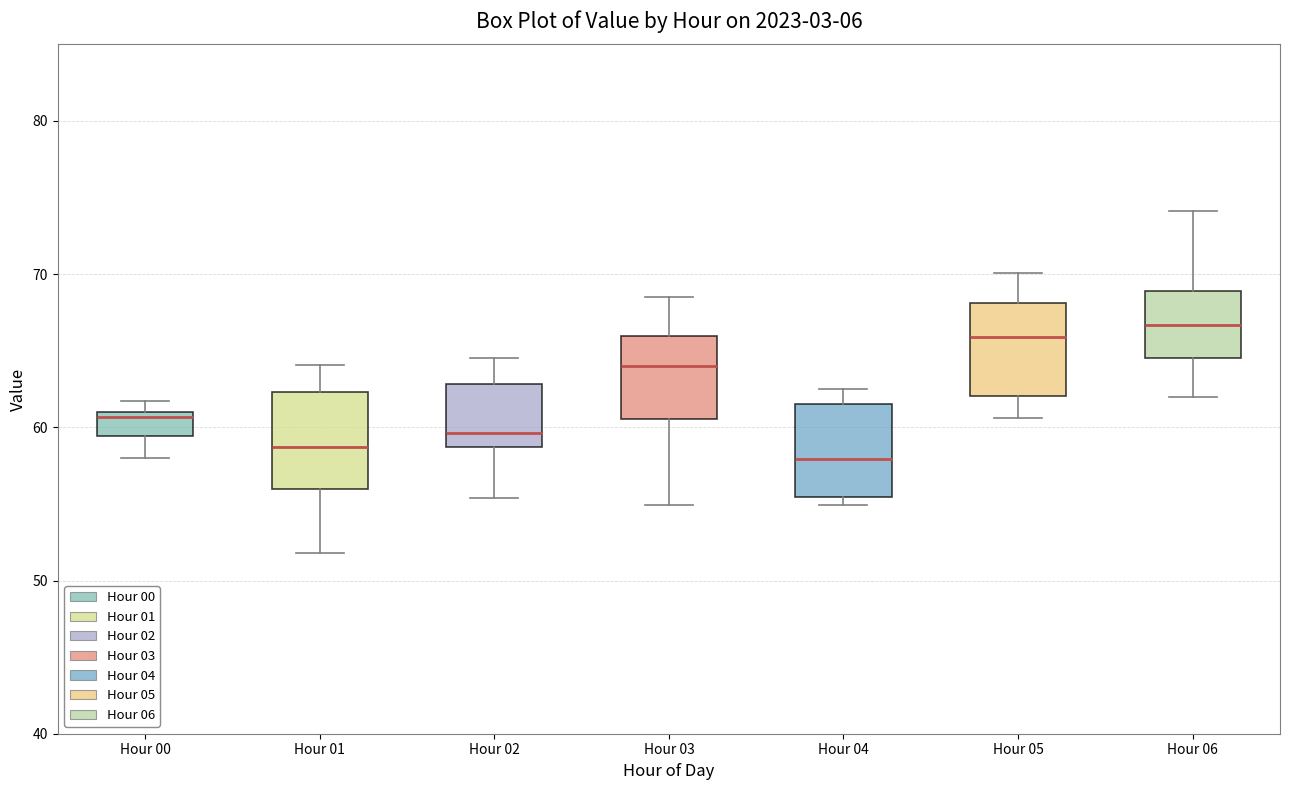

Reading left to right, transcribe this box plot: for each box, give where its median line is, the range the box spans, and where its two whiskers end, as read against the y-axis. The values are not printed on the chart, so give them approximately, as read against the axis.

Hour 00: median 61 (just below the box's upper edge), box 59 to 61, whiskers 58 to 62
Hour 01: median 59, box 56 to 62, whiskers 52 to 64
Hour 02: median 60, box 59 to 63, whiskers 55 to 65
Hour 03: median 64, box 61 to 66, whiskers 55 to 69
Hour 04: median 58, box 55 to 62, whiskers 55 (just below the box's lower edge) to 63
Hour 05: median 66, box 62 to 68, whiskers 61 to 70
Hour 06: median 67, box 65 to 69, whiskers 62 to 74